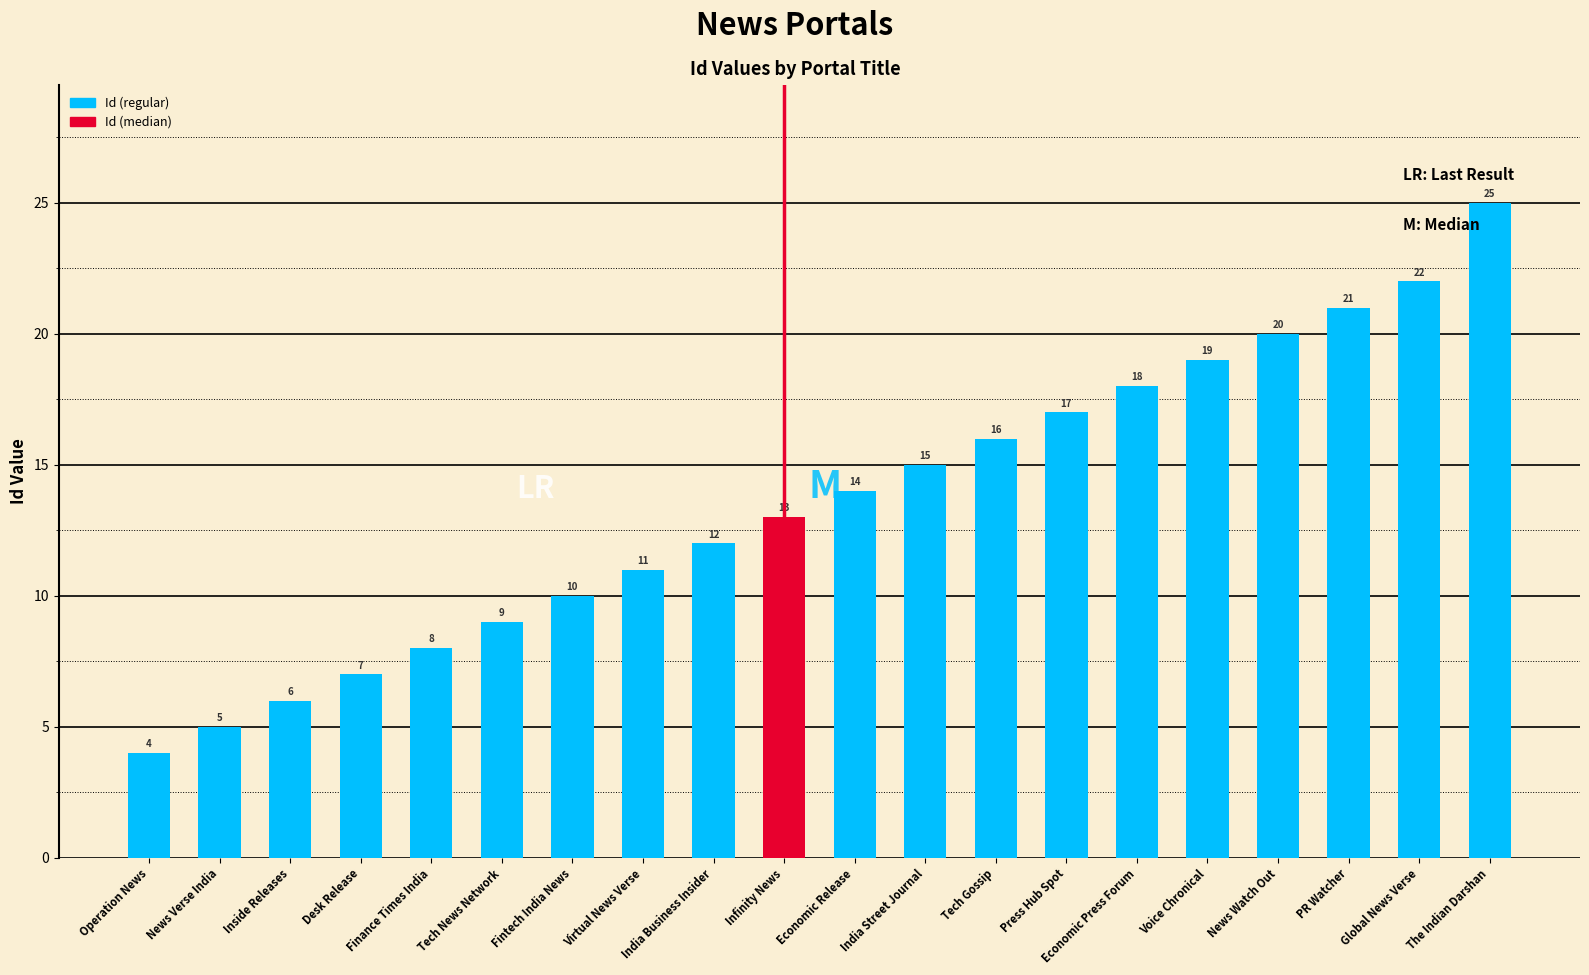

What is the ratio of the value at Infinity News to the value at Finance Times India?

1.6